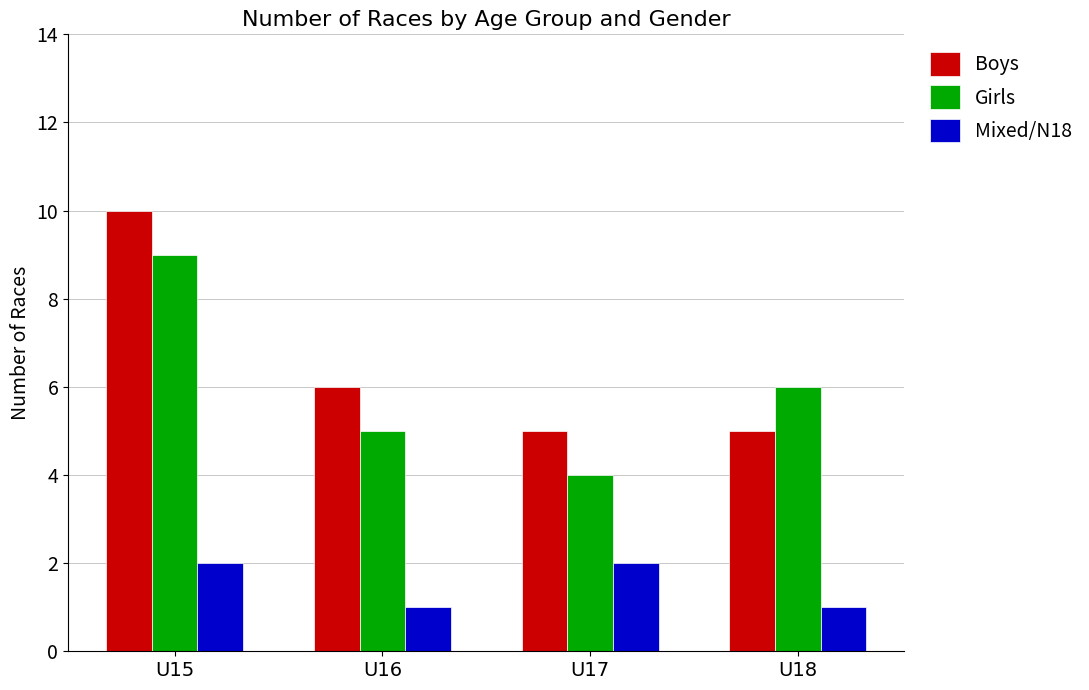

At which label does Girls first exceed 6?

U15